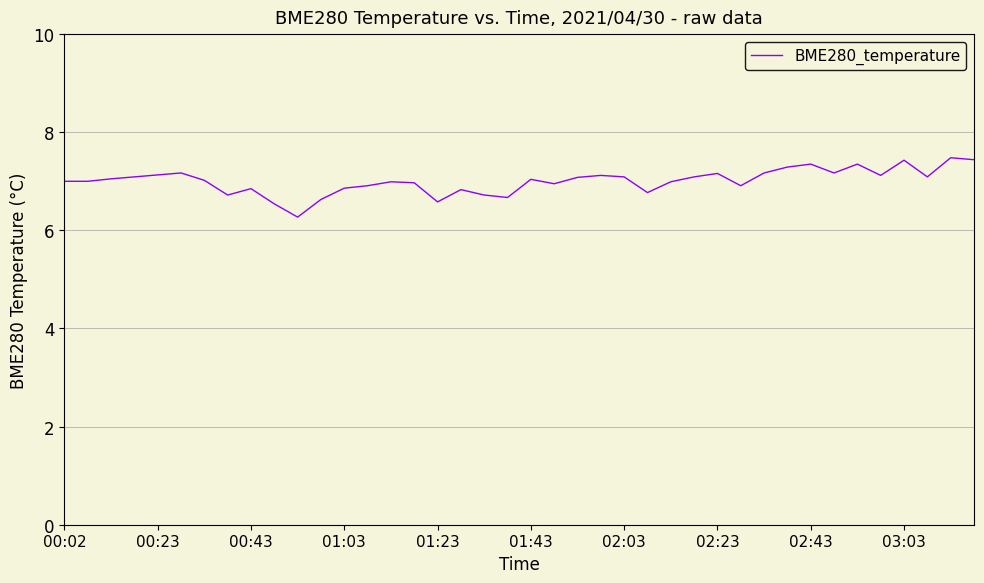

What is the minimum value shown in the chart?

6.3